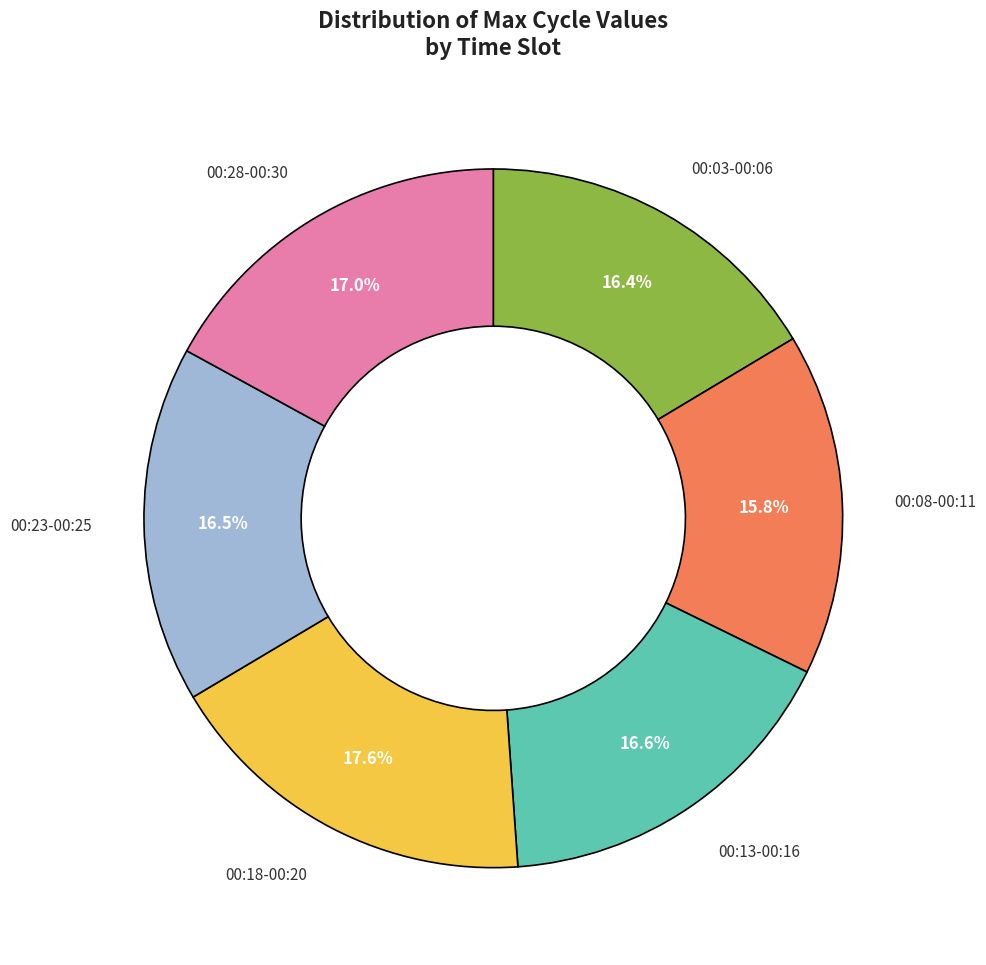

Does any single category account for the majority?

No